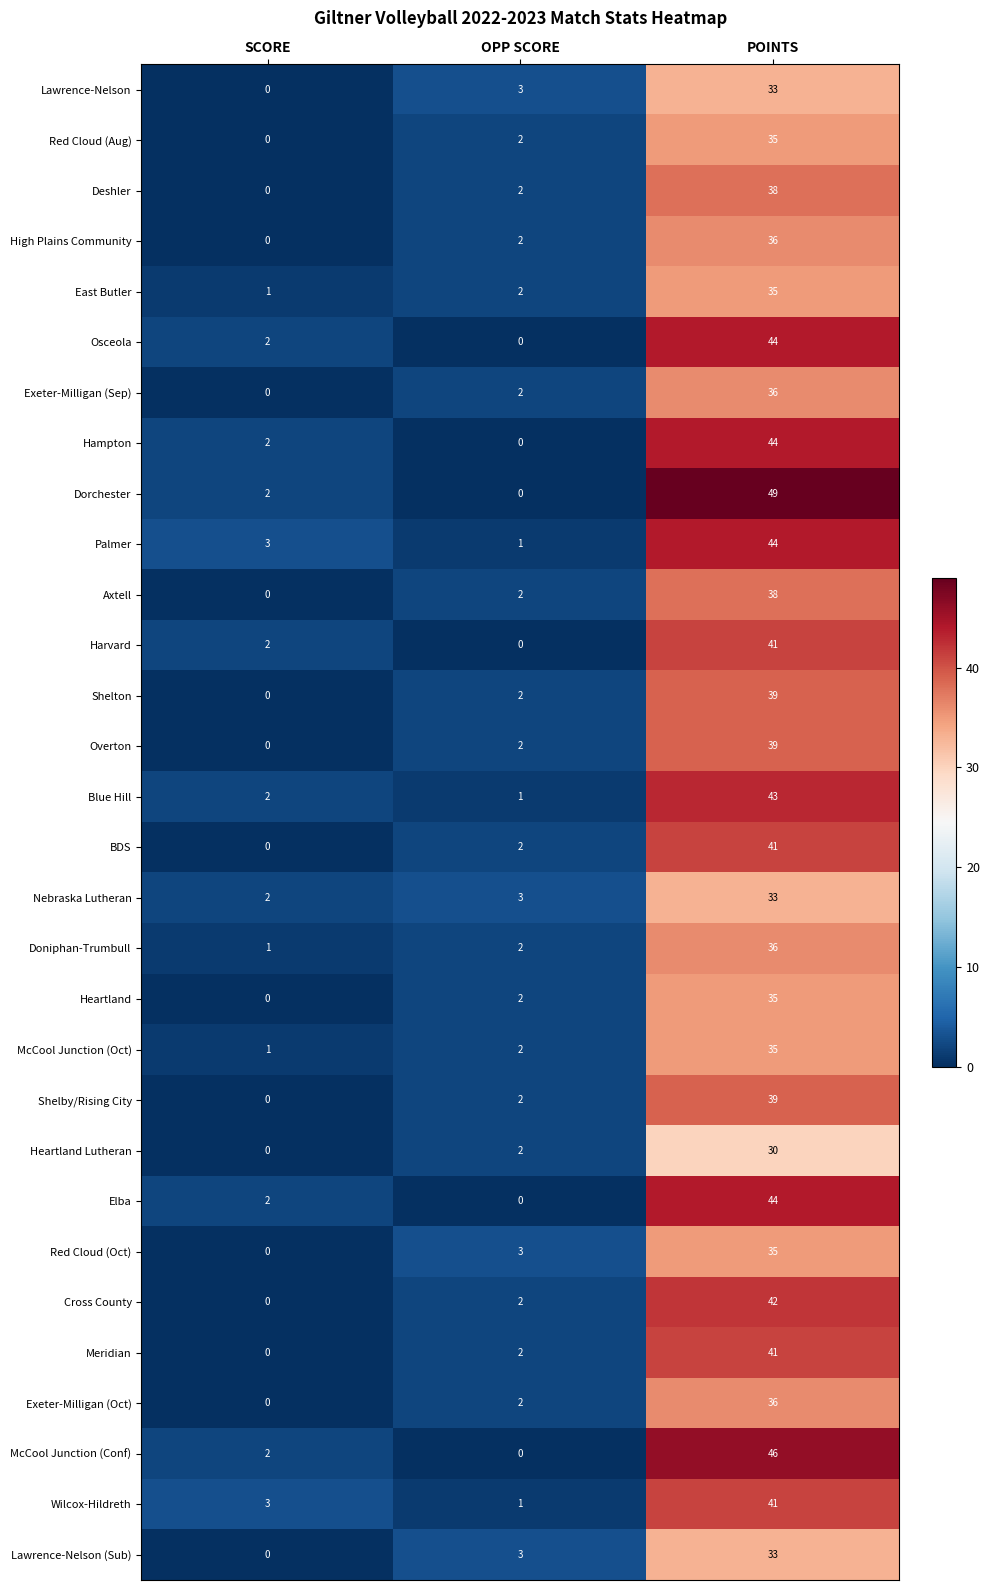

What is the difference between the highest and lowest values at SCORE?

3